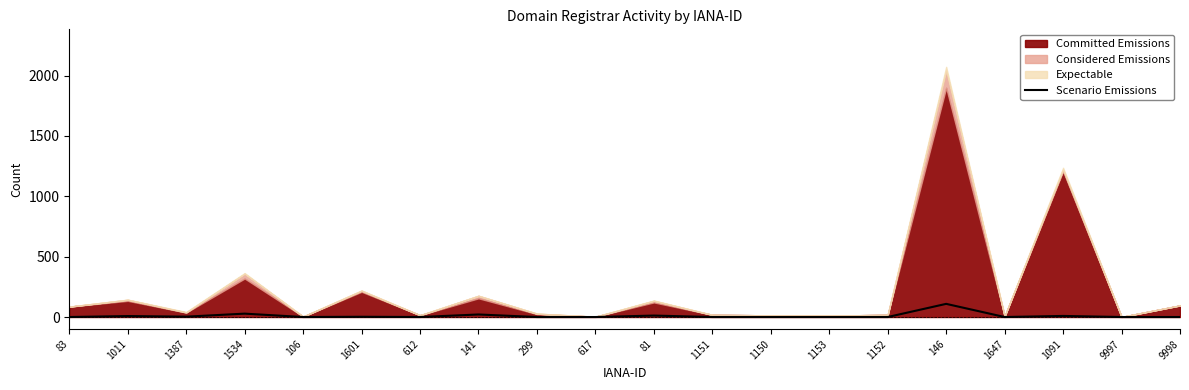

What is the label of the 1st point from the left?

83